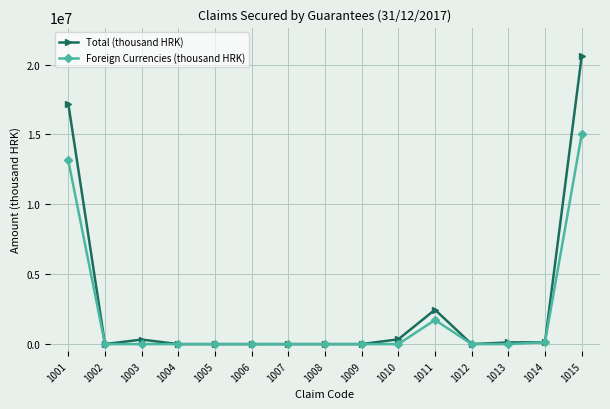

Which label corresponds to the largest value in the chart?

1015